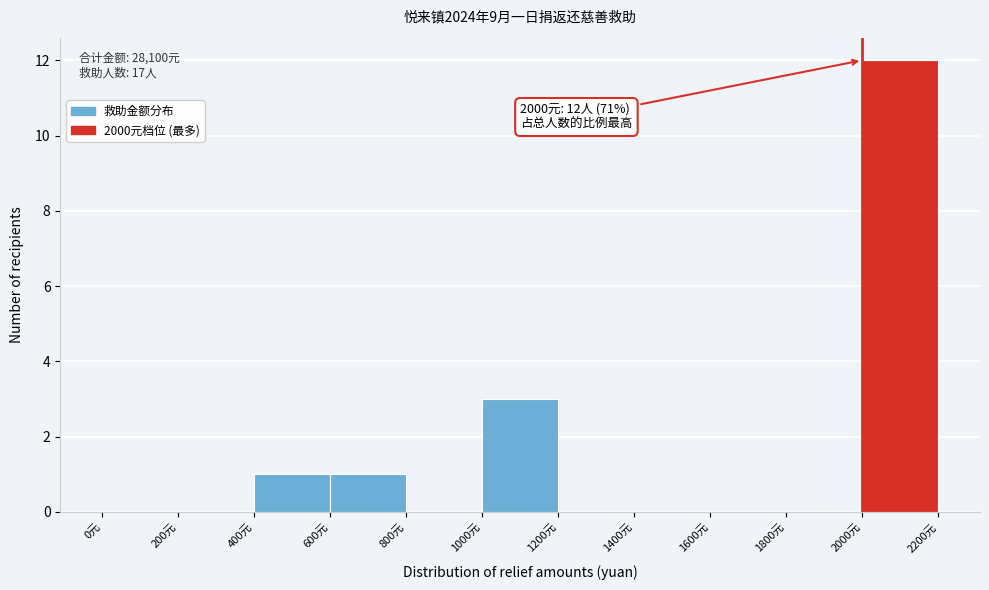

Which range on the x-axis has the tallest bar?

2000 to 2200